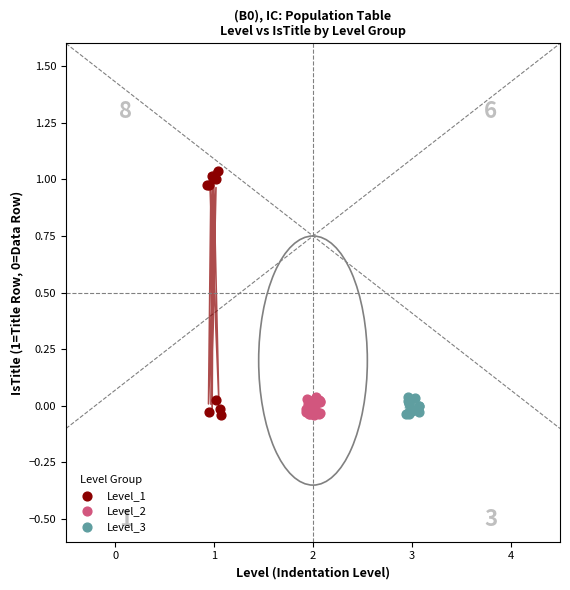

Which series reaches the maximum Y coordinate?

Level_1